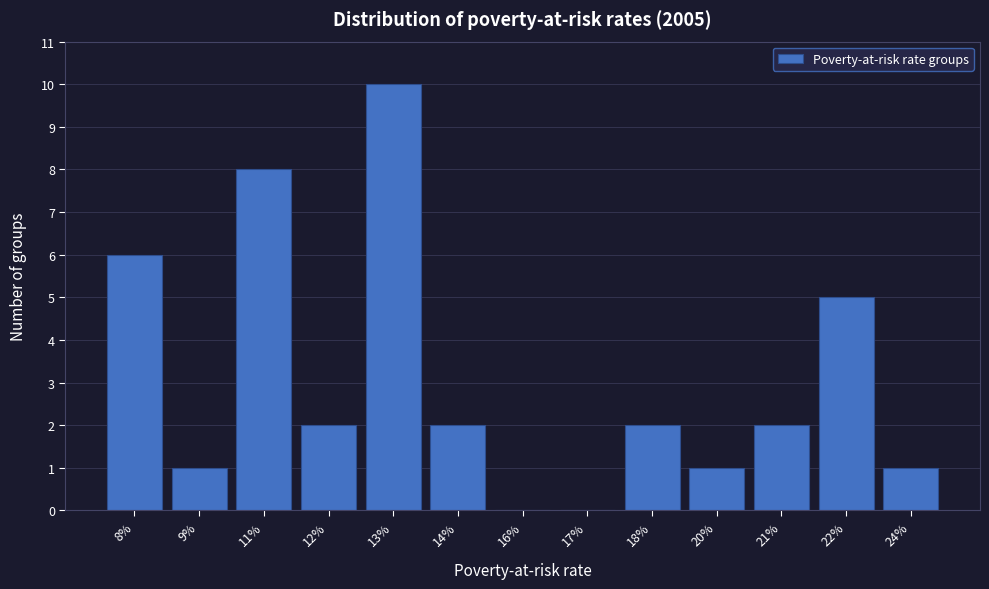

Reading left to right, transcribe all the data shown in this chart.

8%=6	9%=1	11%=8	12%=2	13%=10	14%=2	16%=0	17%=0	18%=2	20%=1	21%=2	22%=5	24%=1